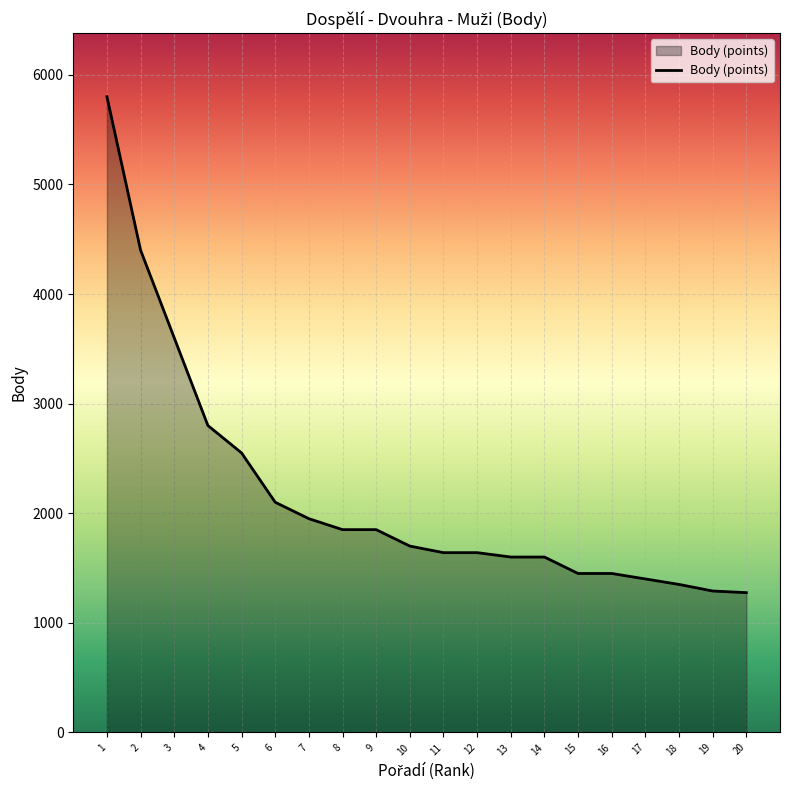

What is the average value?

2165